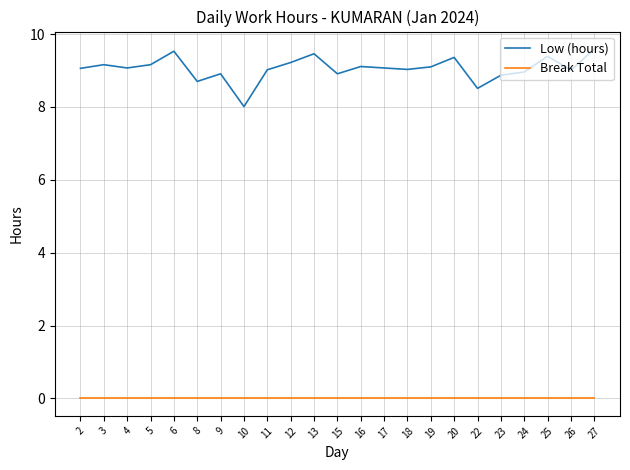

The value of Low (hours) at 3 is 12.9. True or false?

False